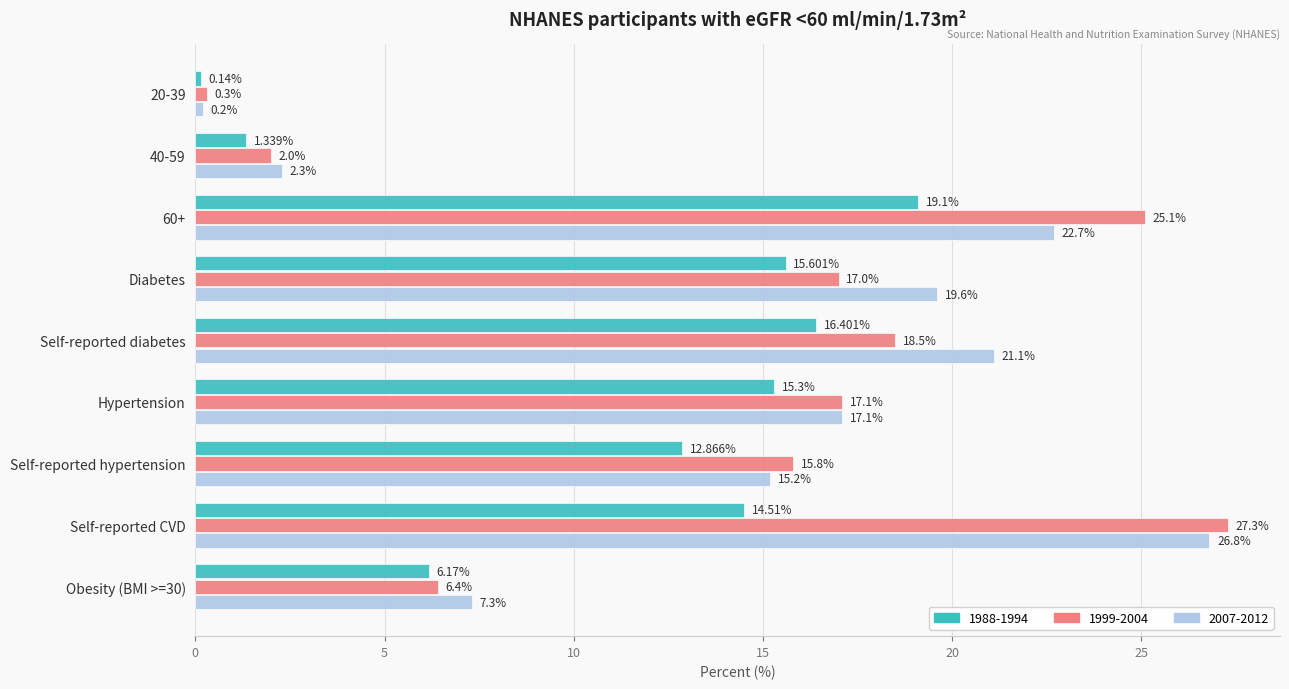

Which series has the widest spread of values?

1999-2004